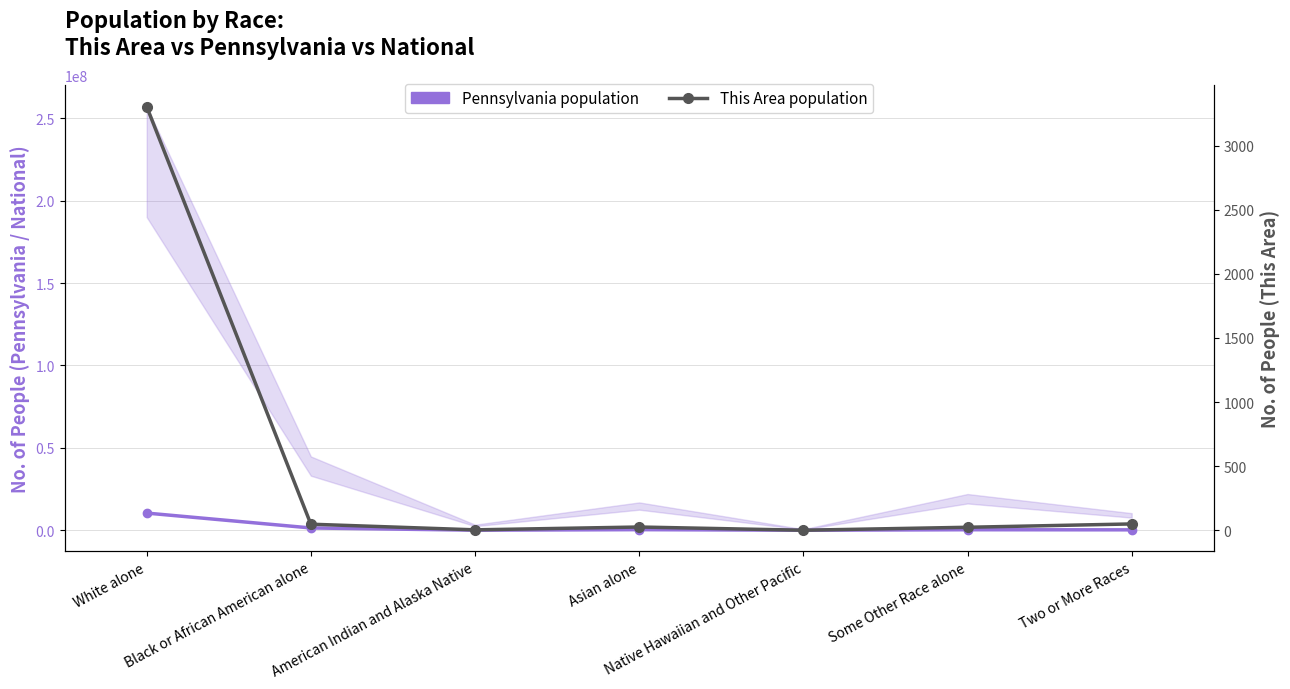

The This Area population series shows 1446 at White alone. True or false?

False